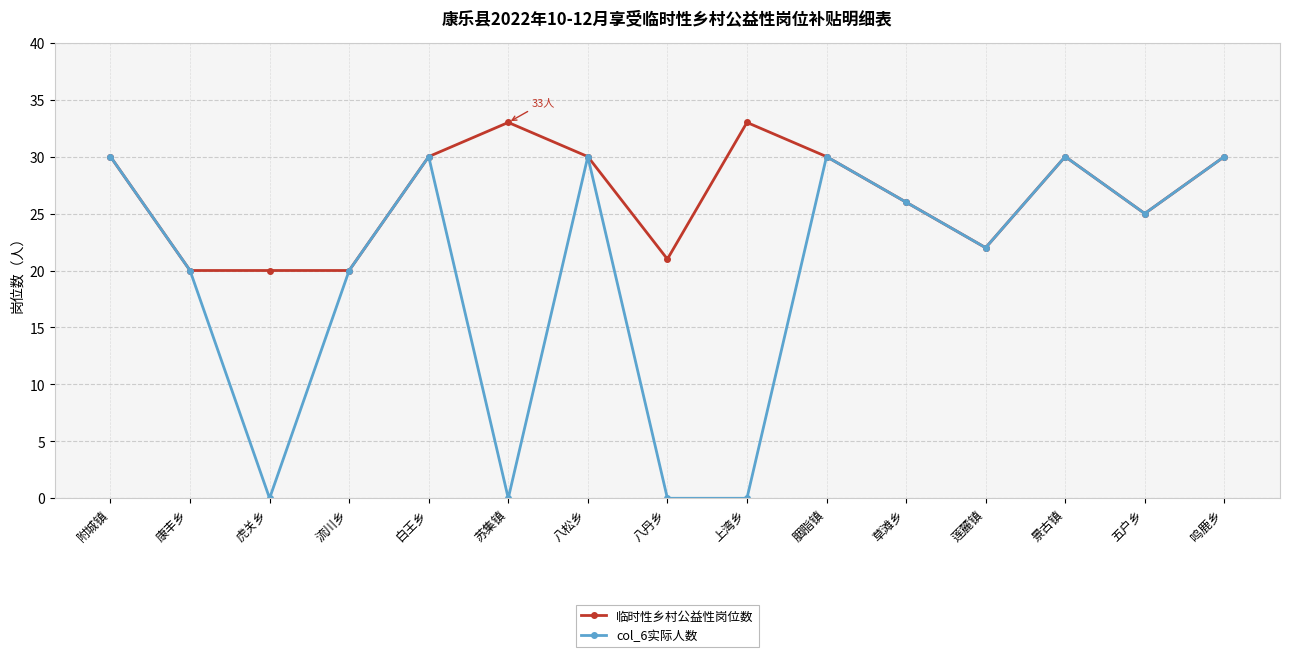

Between 苏集镇 and 草滩乡, which series saw the biggest shift?

col_6实际人数